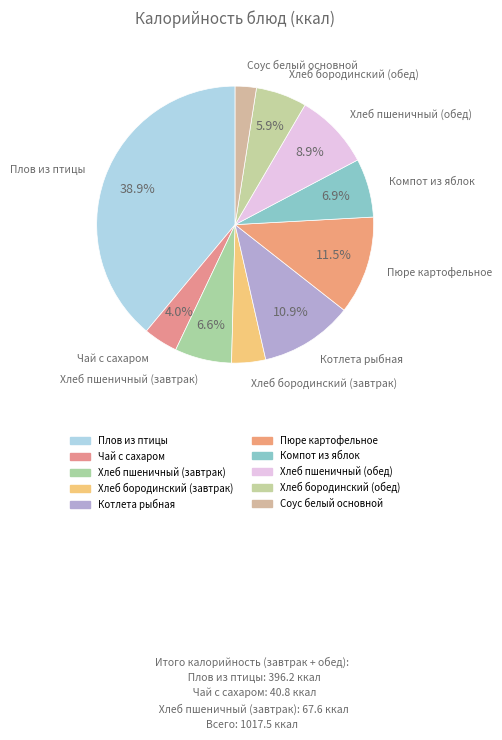

To the nearest percent, what is the average slice percentage?

10%